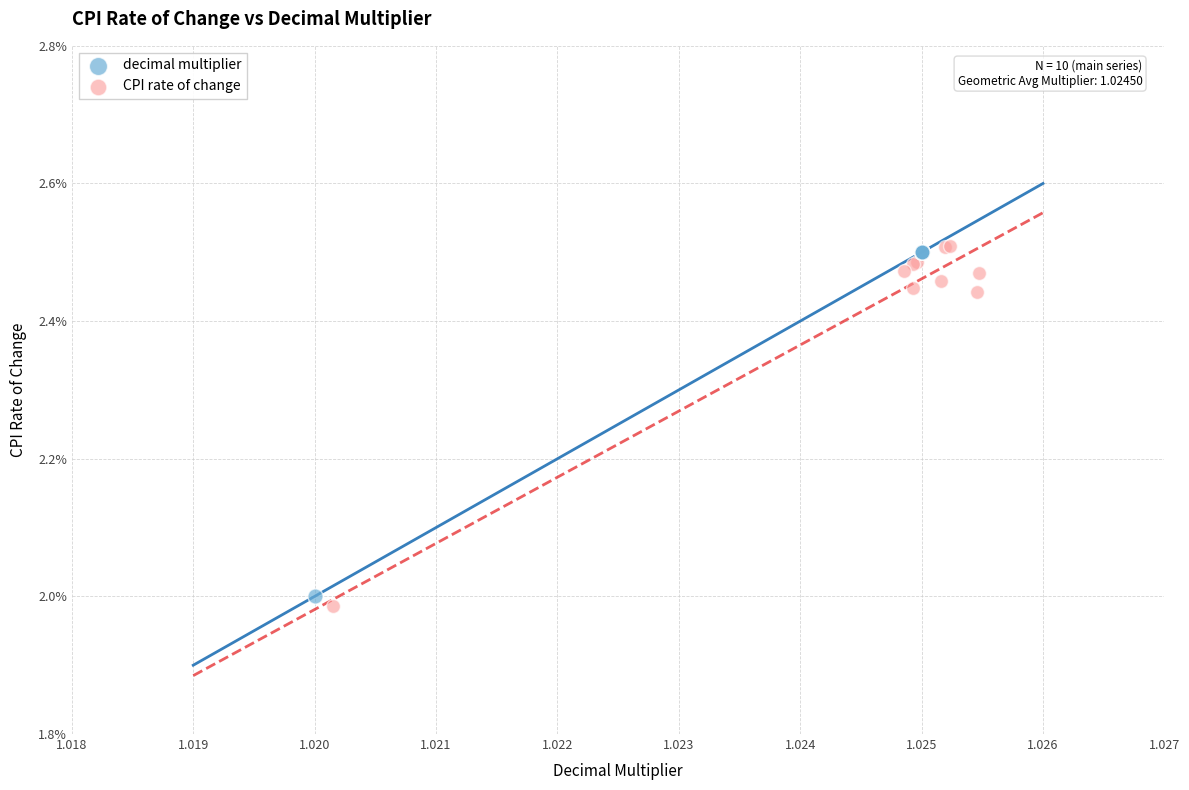

Which series reaches the maximum Y coordinate?

CPI rate of change